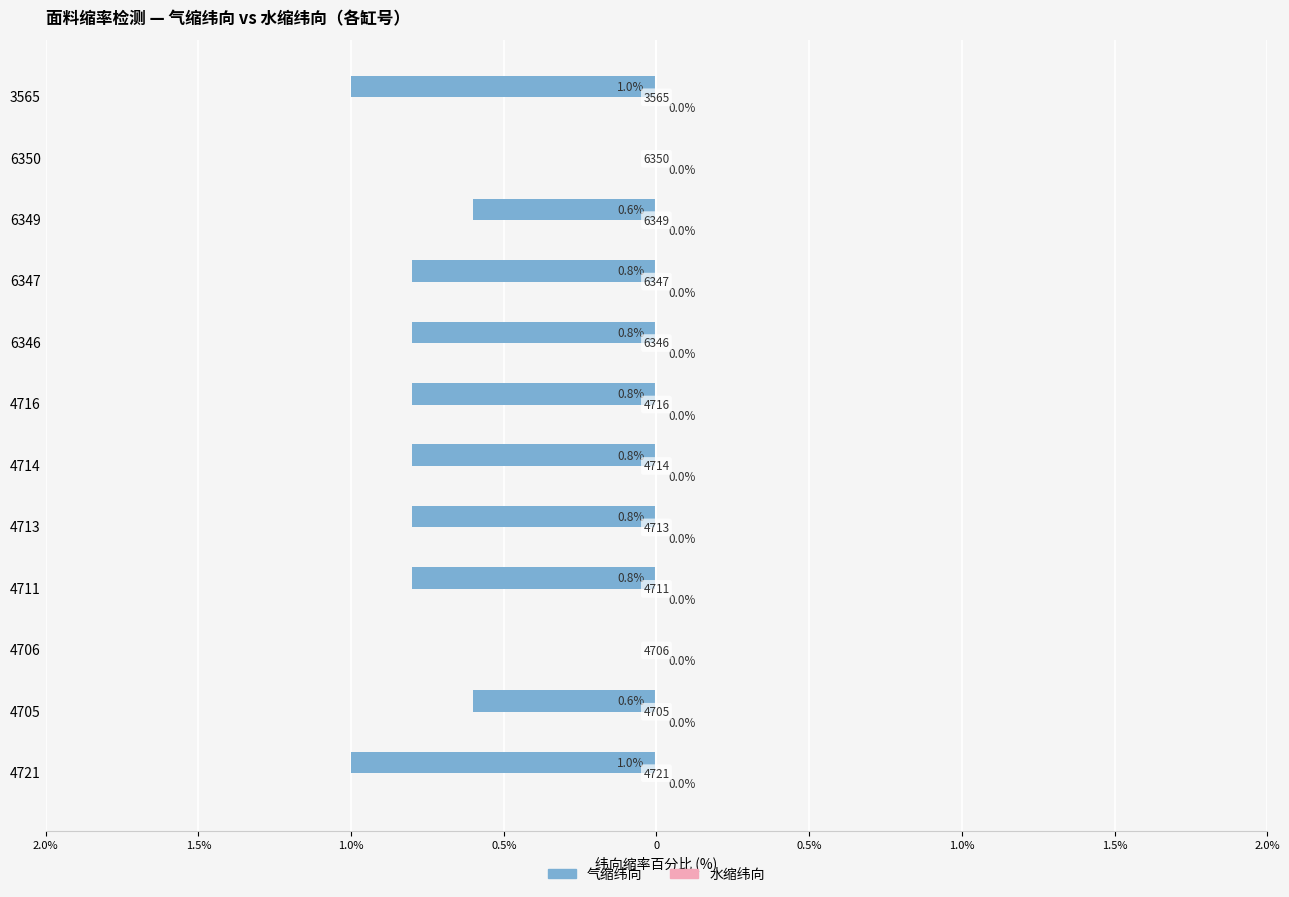

Are the bars horizontal?

Yes